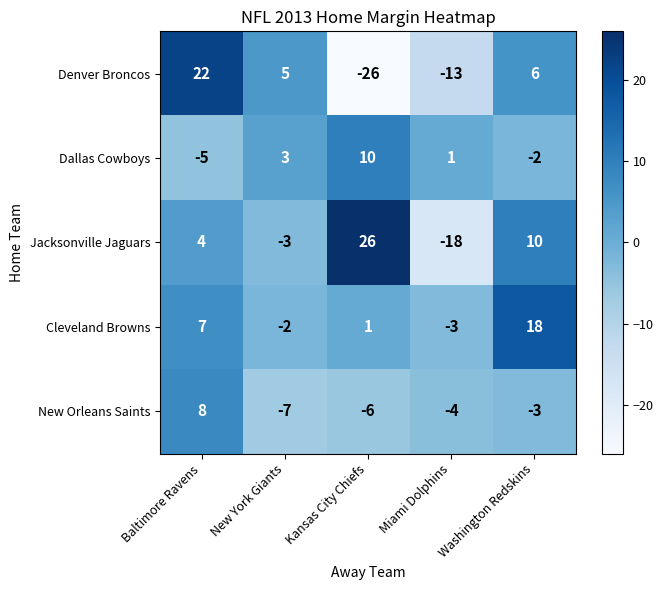

Rank the series at Miami Dolphins from lowest to highest value.

Jacksonville Jaguars, Denver Broncos, New Orleans Saints, Cleveland Browns, Dallas Cowboys